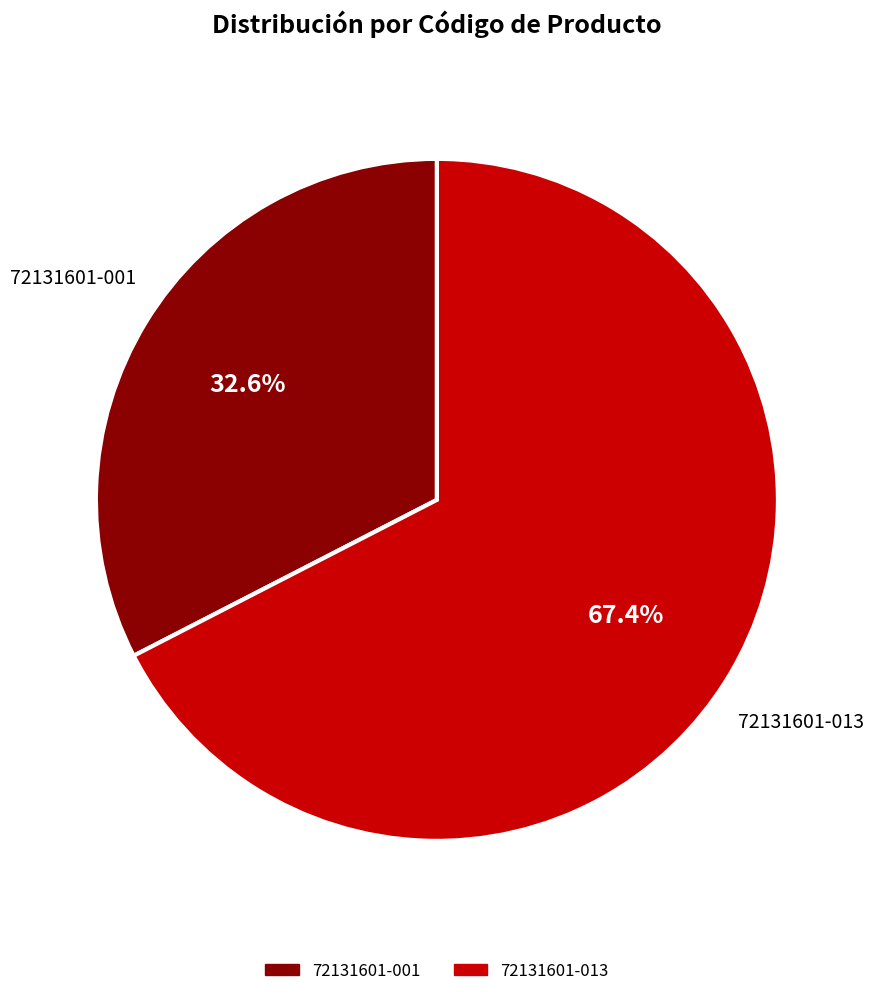

What is the largest slice in the pie chart?

72131601-013